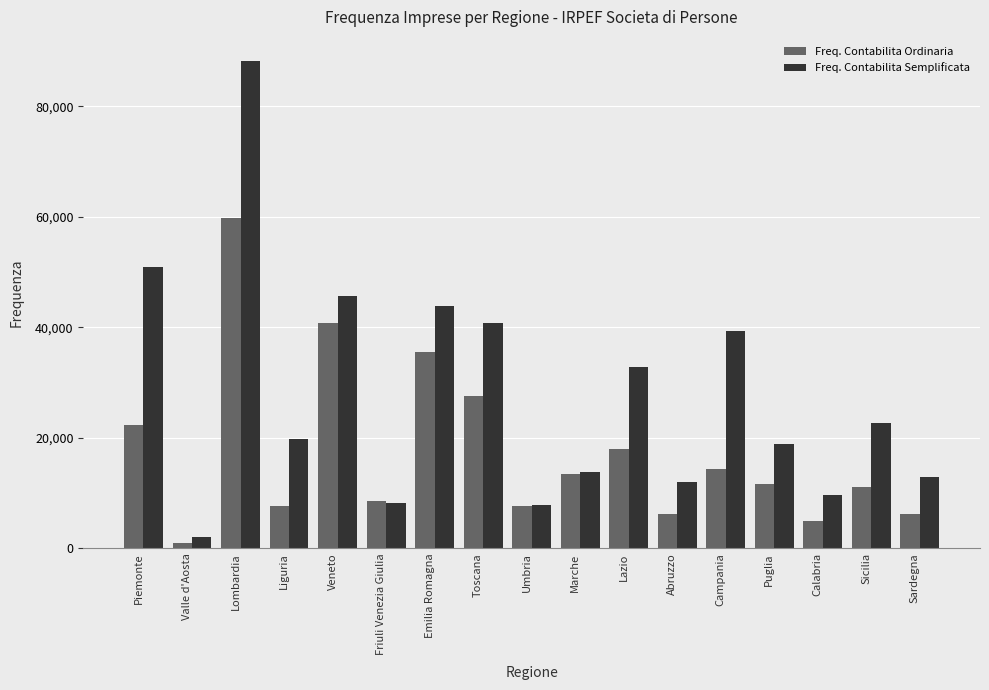

Is it true that Freq. Contabilita Semplificata equals 2031 at Valle d'Aosta?

True